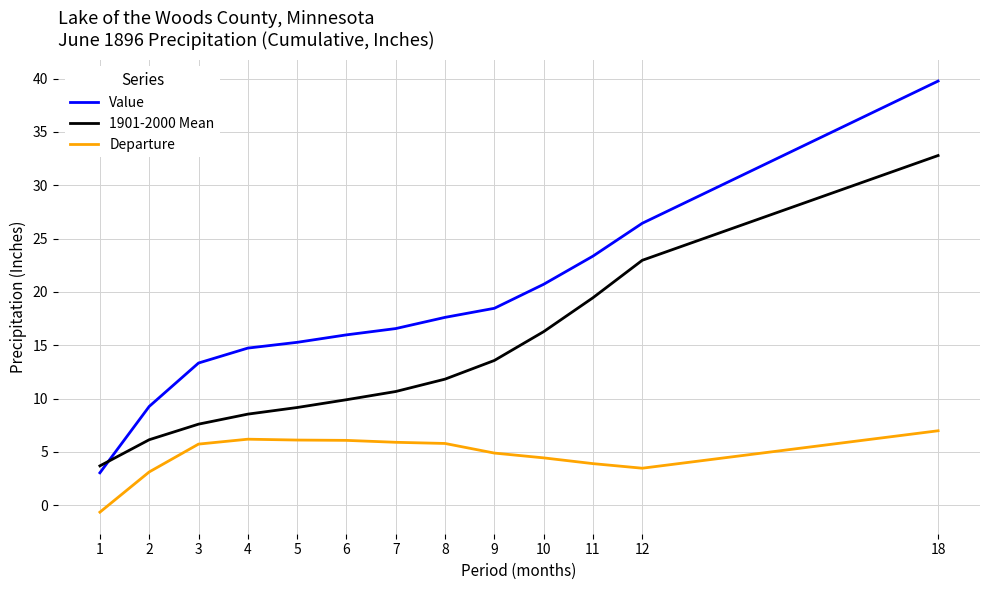

Which series has the largest range (max minus min)?

Value